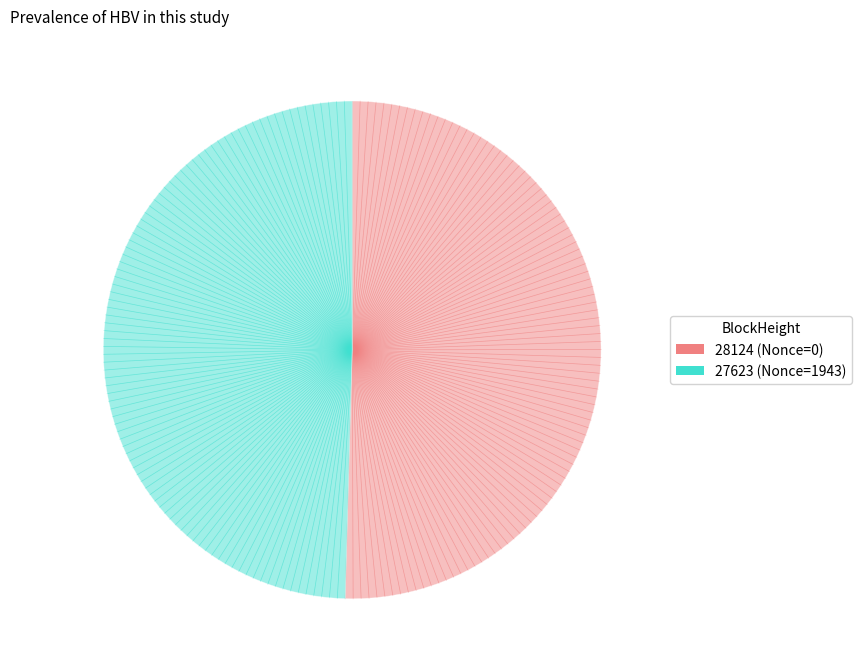

Approximately how many times larger is the value at 27623 compared to 28124?

1.0